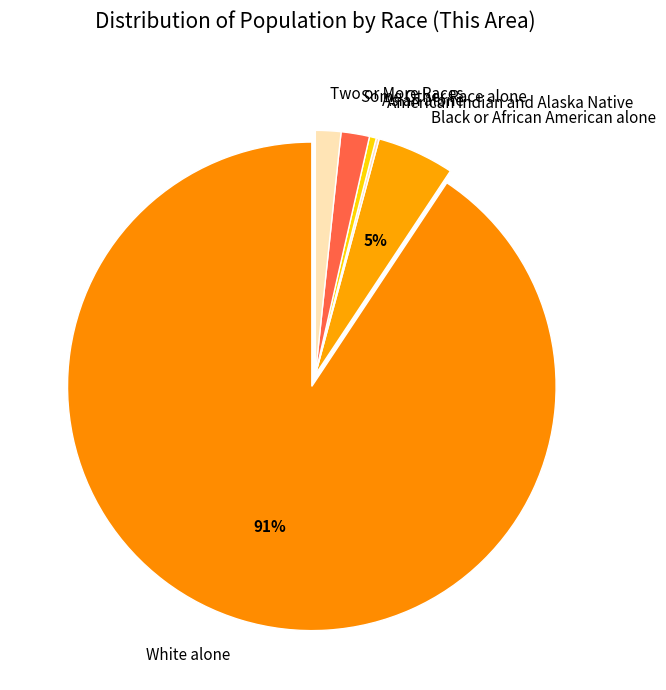

Which has a higher value, Black or African American alone or White alone?

White alone